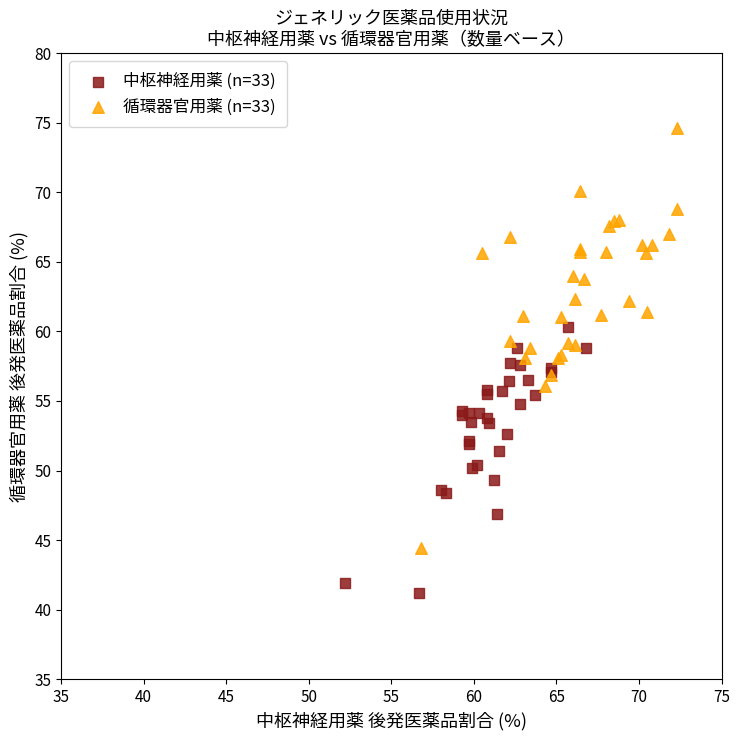

Which series reaches the minimum Y coordinate?

中枢神経用薬 (n=33)